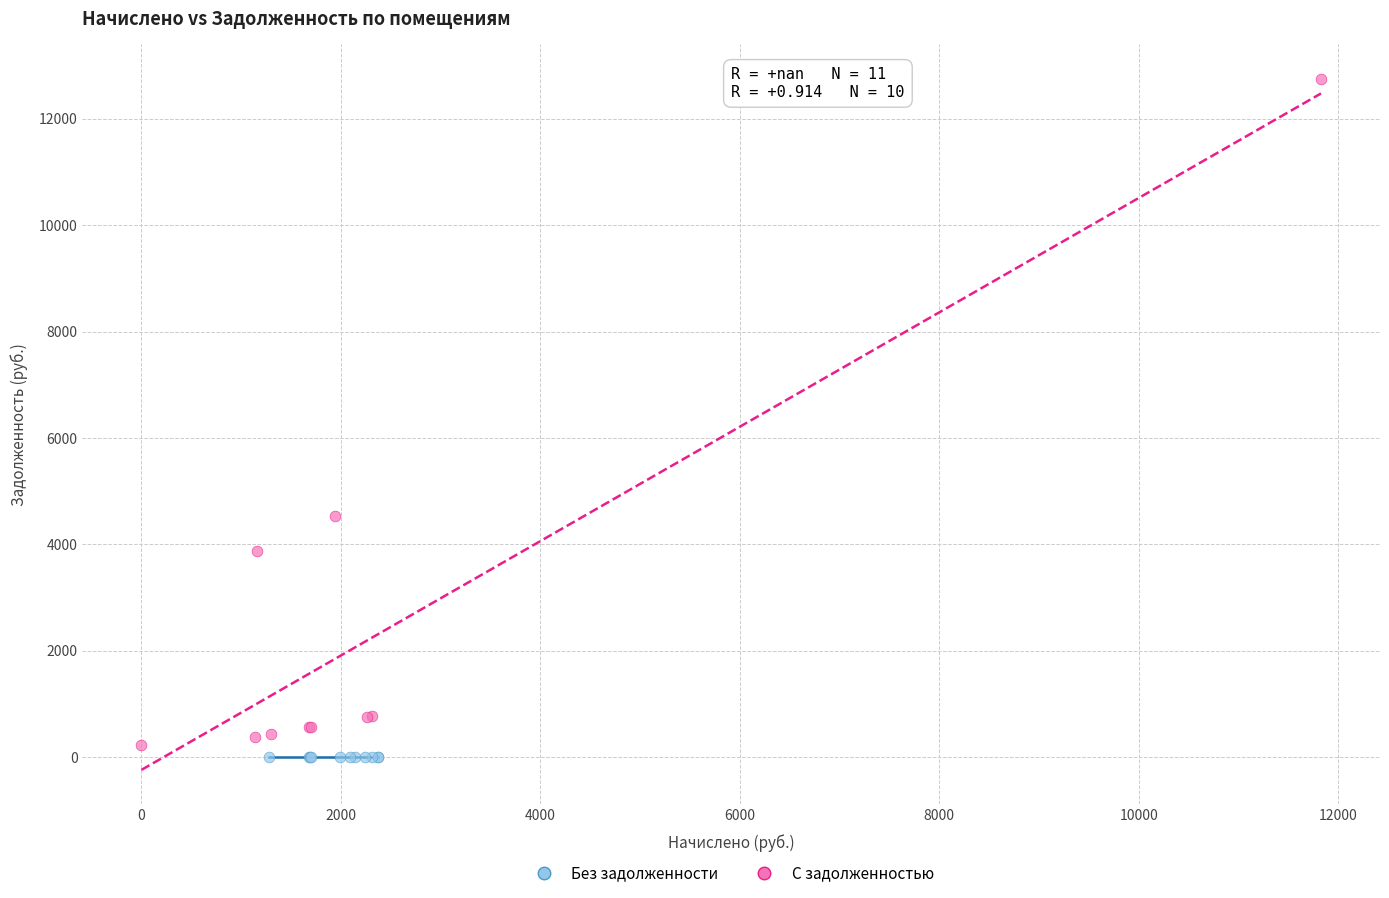

Which series reaches the maximum Y coordinate?

С задолженностью